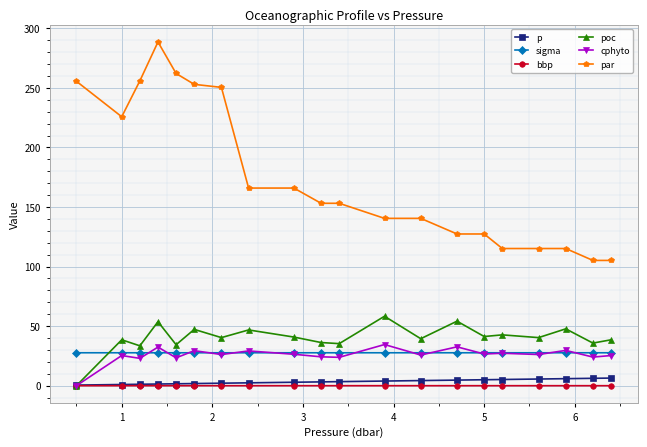

True or false: poc has more than 2 points higher than both neighbors.

True